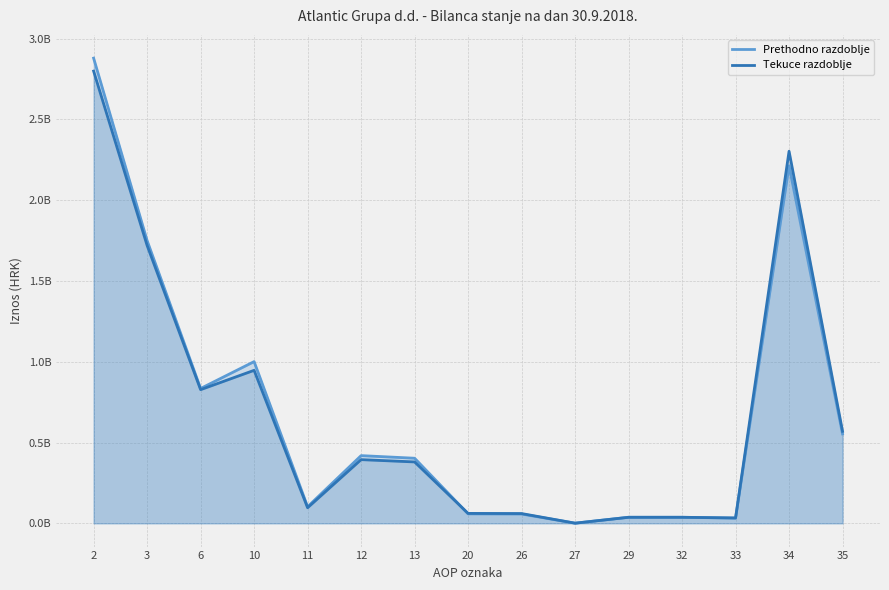

At how many categories does at least one series exceed 222405663?

8